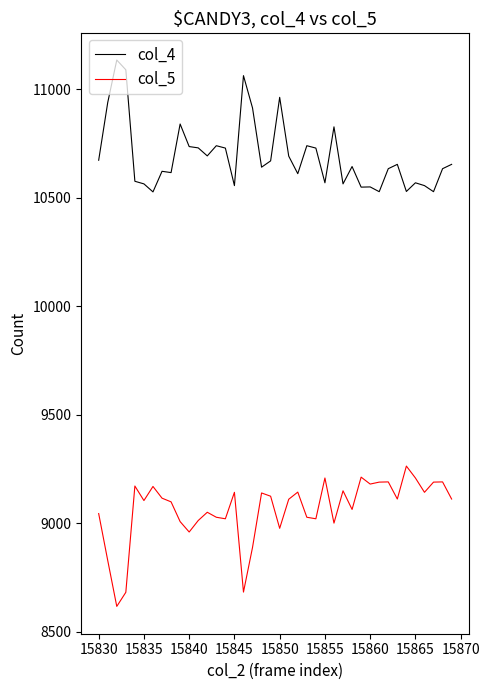

Rank the series by their average value, from lowest to highest.

col_5, col_4